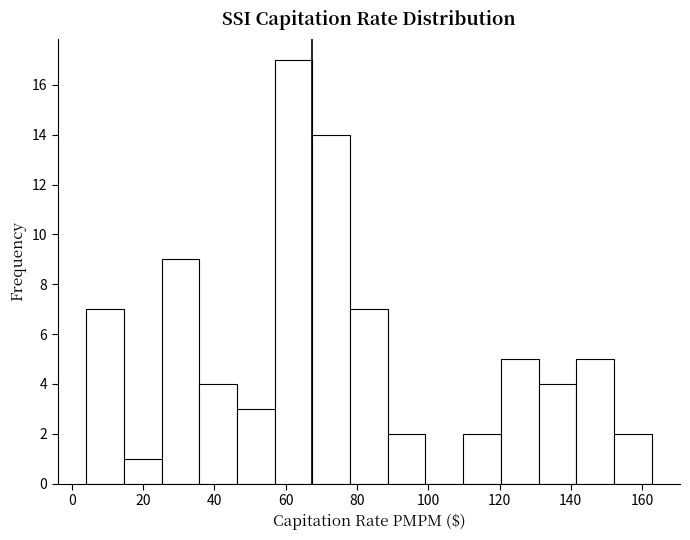

Reading left to right, transcribe this chart: for each bar, give the range it covers on the x-axis and its height. Neither the bar edges nor the heights are printed on the chart, so give them approximately, as read against the axes.

4 to 14: 7
14 to 26: 1
26 to 36: 9
36 to 46: 4
46 to 56: 3
56 to 68: 17
68 to 78: 14
78 to 88: 7
88 to 100: 2
100 to 110: 0
110 to 120: 2
120 to 130: 5
130 to 142: 4
142 to 152: 5
152 to 162: 2